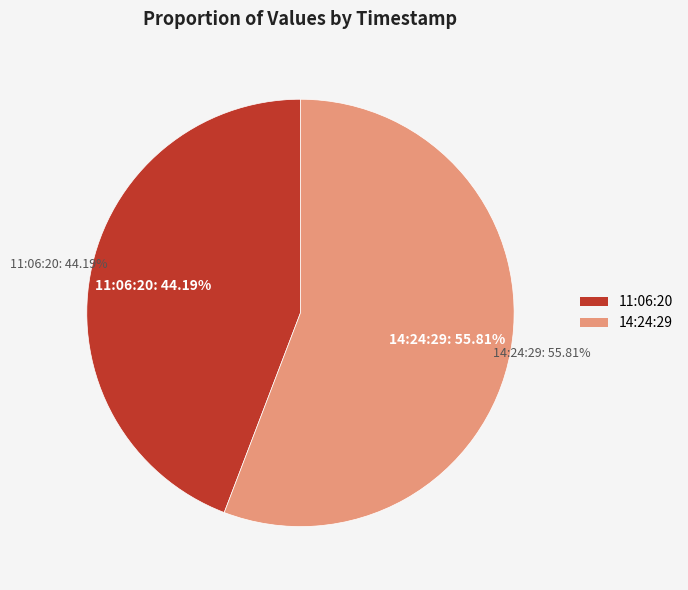

Which category has the smallest portion of the pie?

2023-04-19T11:06:20.438Z